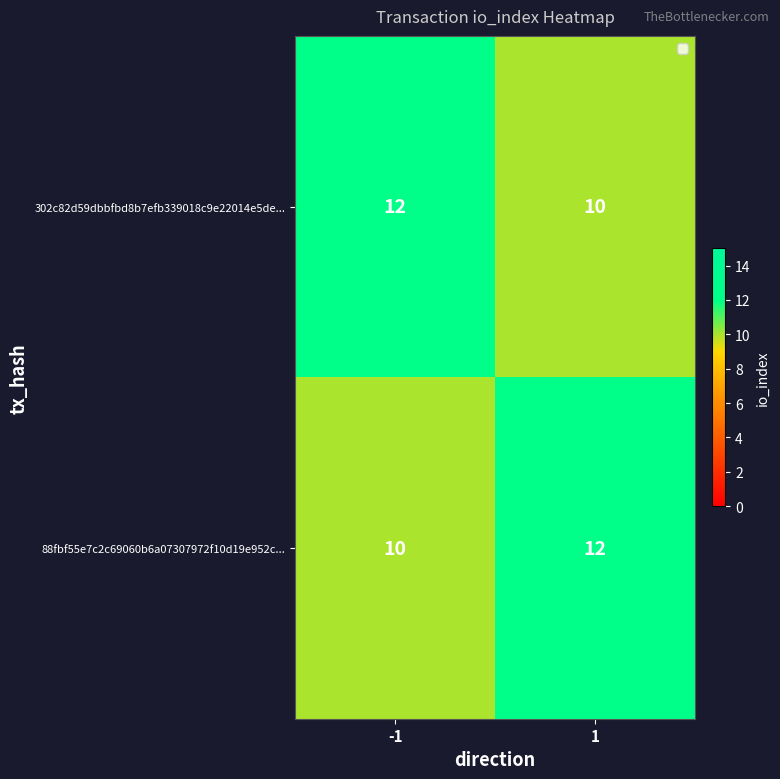

What is the difference between the highest and lowest values at 1?

2